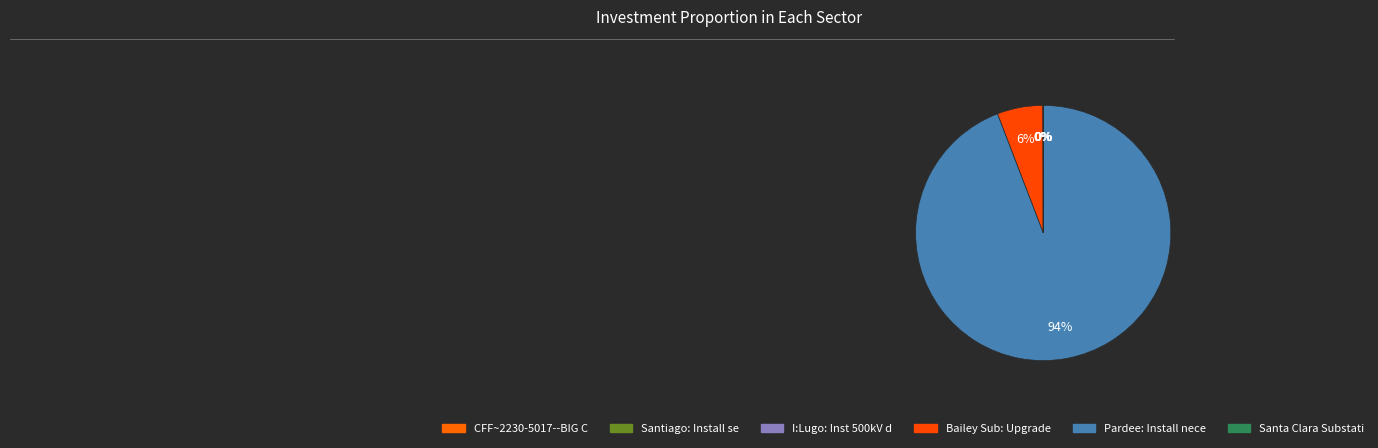

The Pardee: Install nece slice represents 94% of the pie. True or false?

True